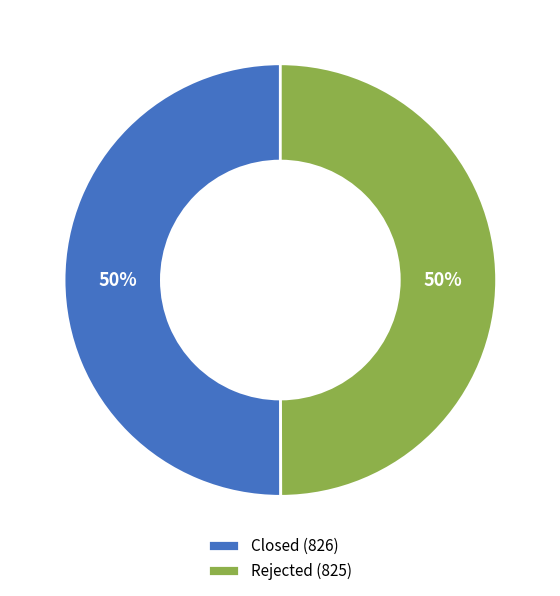

To the nearest percent, what percentage of the pie is Closed?

50%